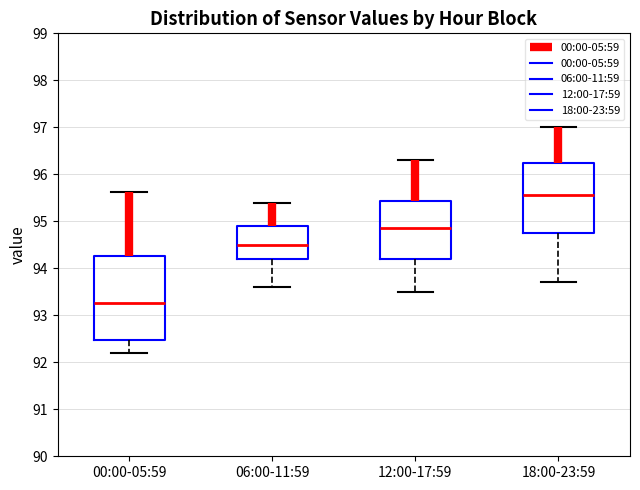

Reading left to right, read every box against the y-axis: the position of its median line, the range the box covers, and the ends of its whiskers. The values are not printed on the chart, so give them approximately, as read against the axis.

00:00-05:59: median 93.3, box 92.5 to 94.3, whiskers 92.2 to 95.6
06:00-11:59: median 94.5, box 94.2 to 94.9, whiskers 93.6 to 95.4
12:00-17:59: median 94.9, box 94.2 to 95.4, whiskers 93.5 to 96.3
18:00-23:59: median 95.6, box 94.8 to 96.3, whiskers 93.7 to 97.0